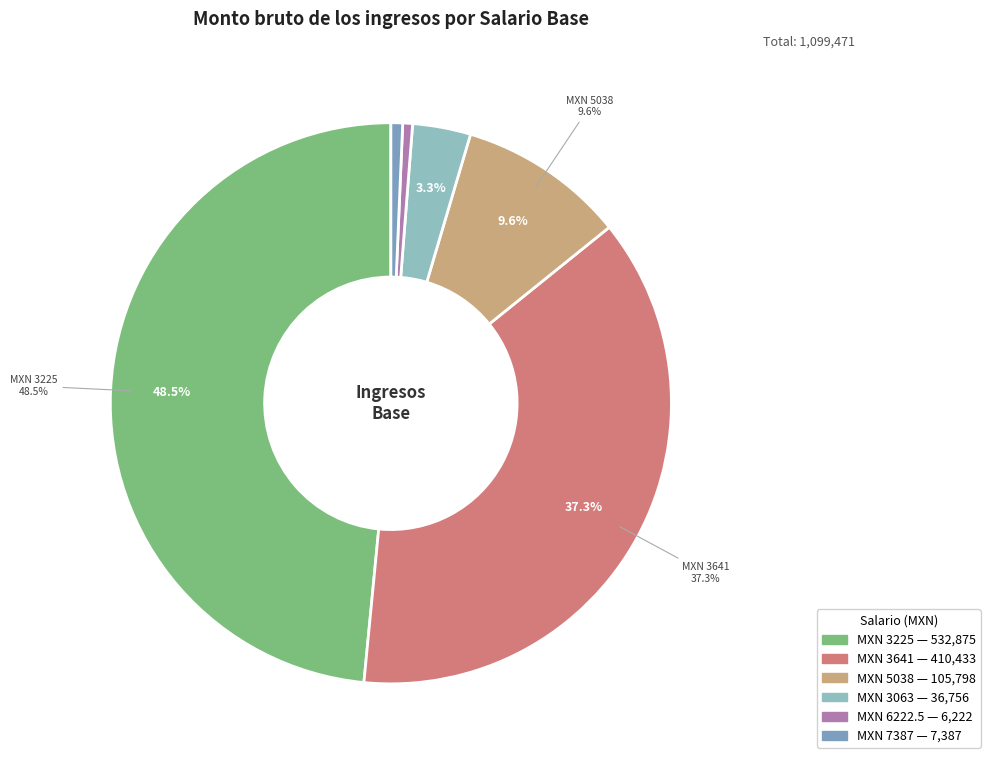

What is the largest slice in the pie chart?

3225